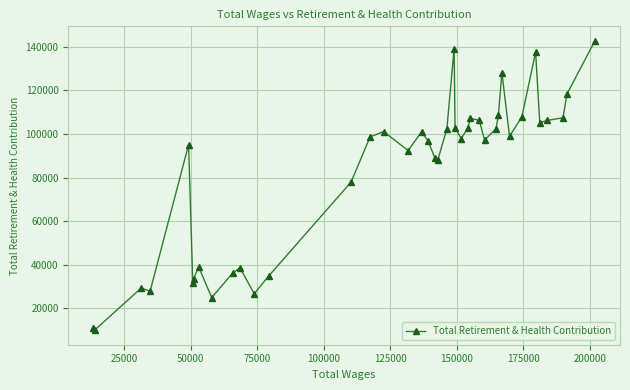

What is the difference between the maximum and minimum values?

132721